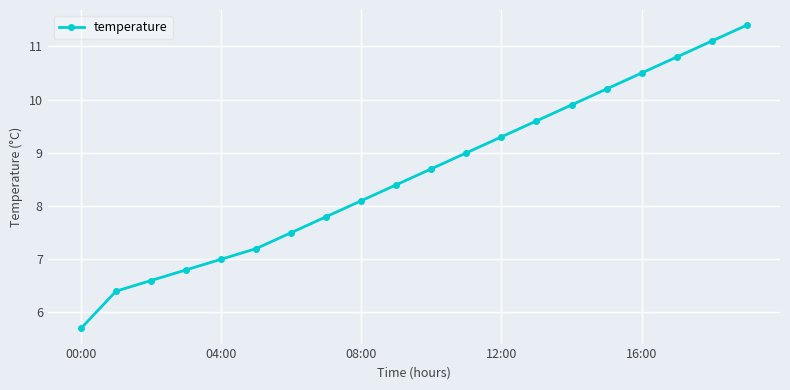

What is the greatest value displayed?

11.4